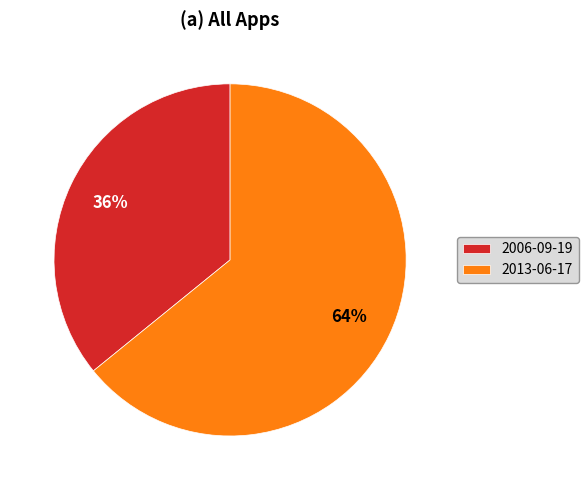

To the nearest percent, what percentage of the pie is 2006-09-19?

36%